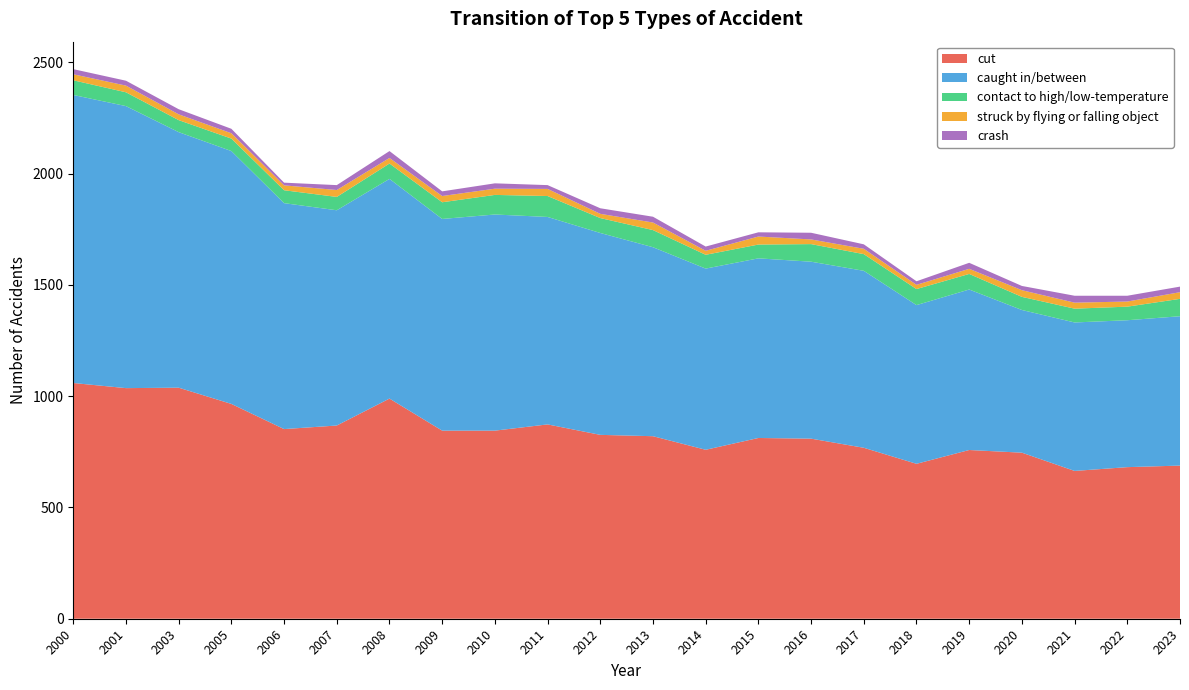

Reading left to right, what are all the values shown in this chart?

cut: 2000=1059	2001=1036	2003=1038	2005=965	2006=852	2007=868	2008=989	2009=845	2010=845	2011=873	2012=826	2013=820	2014=759	2015=812	2016=809	2017=768	2018=696	2019=758	2020=746	2021=664	2022=681	2023=688
caught in/between: 2000=1294	2001=1267	2003=1148	2005=1136	2006=1015	2007=967	2008=987	2009=951	2010=971	2011=932	2012=907	2013=849	2014=814	2015=807	2016=795	2017=795	2018=713	2019=721	2020=641	2021=667	2022=660	2023=671
contact to high/low-temperature: 2000=66	2001=62	2003=54	2005=56	2006=58	2007=60	2008=69	2009=75	2010=88	2011=94	2012=67	2013=77	2014=62	2015=62	2016=79	2017=75	2018=72	2019=70	2020=59	2021=62	2022=61	2023=78
struck by flying or falling object: 2000=27	2001=30	2003=26	2005=24	2006=22	2007=31	2008=25	2009=28	2010=28	2011=32	2012=19	2013=34	2014=18	2015=36	2016=21	2017=24	2018=19	2019=23	2020=30	2021=27	2022=23	2023=30
crash: 2000=23	2001=22	2003=23	2005=20	2006=12	2007=22	2008=31	2009=21	2010=24	2011=17	2012=25	2013=26	2014=19	2015=19	2016=30	2017=20	2018=16	2019=27	2020=19	2021=31	2022=26	2023=25